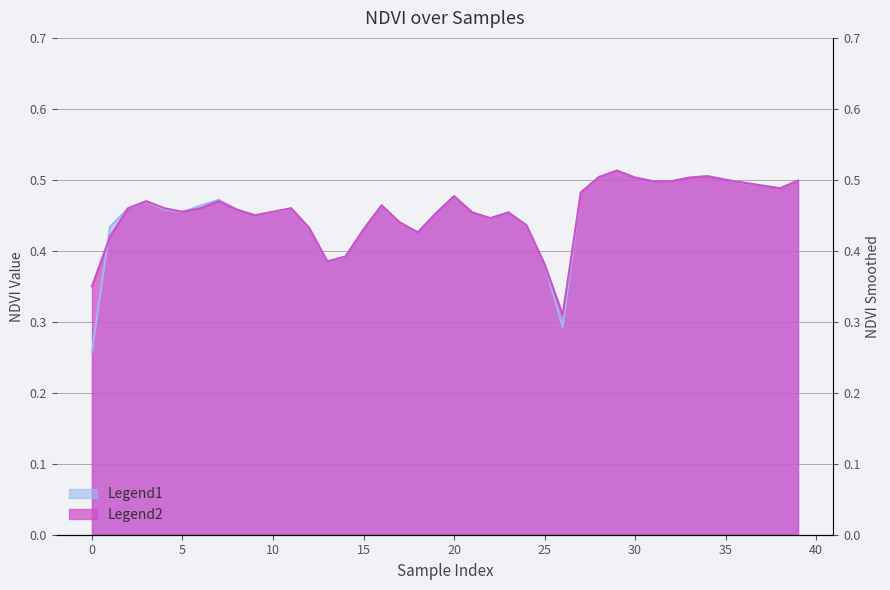

The Zone 0 NDVI series shows 0.5 at 6. True or false?

True